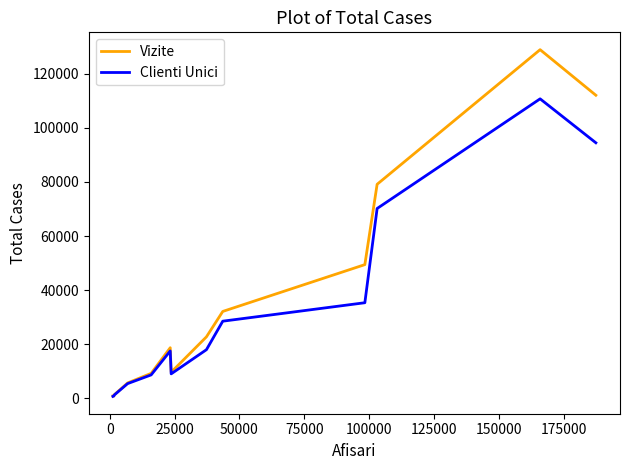

Which series has the largest range (max minus min)?

Vizite